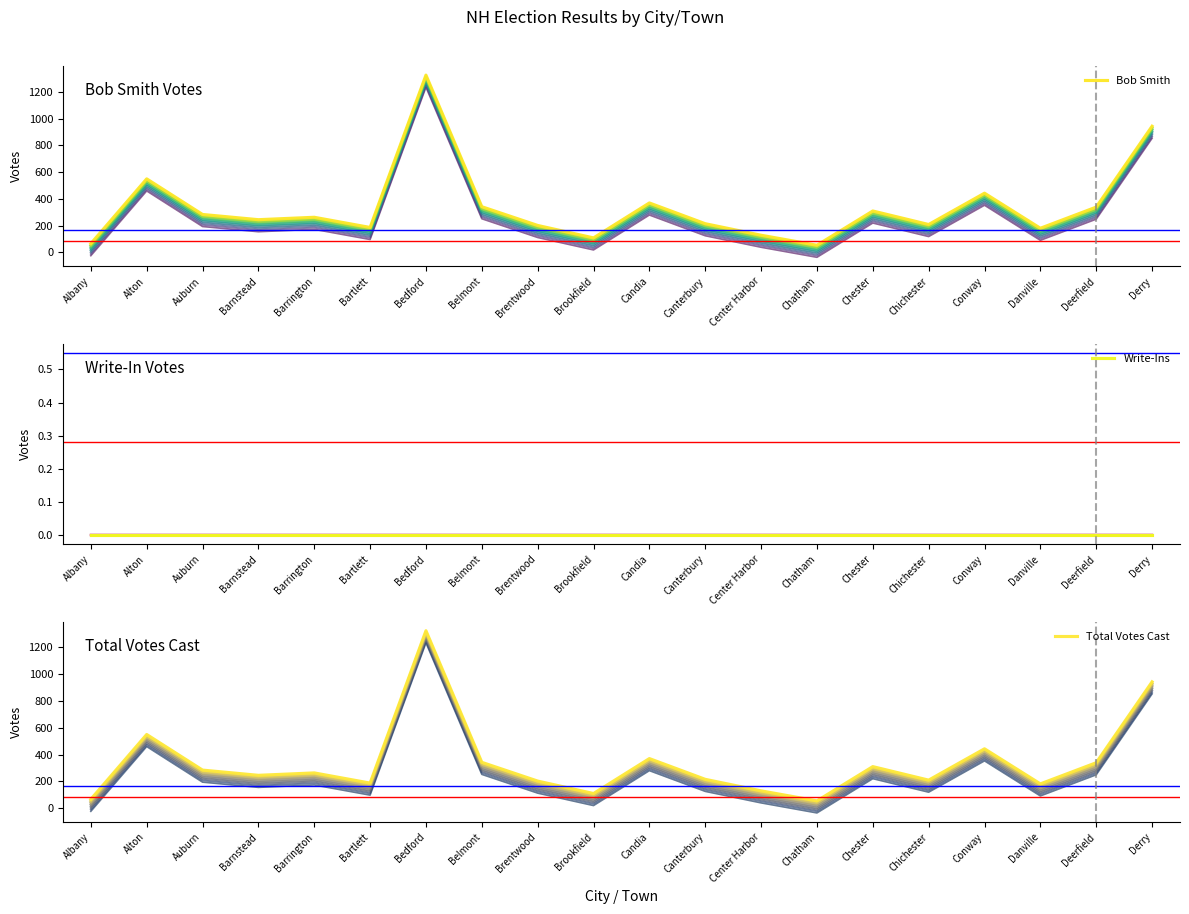

True or false: Write-Ins and Total Votes Cast intersect in this chart.

False